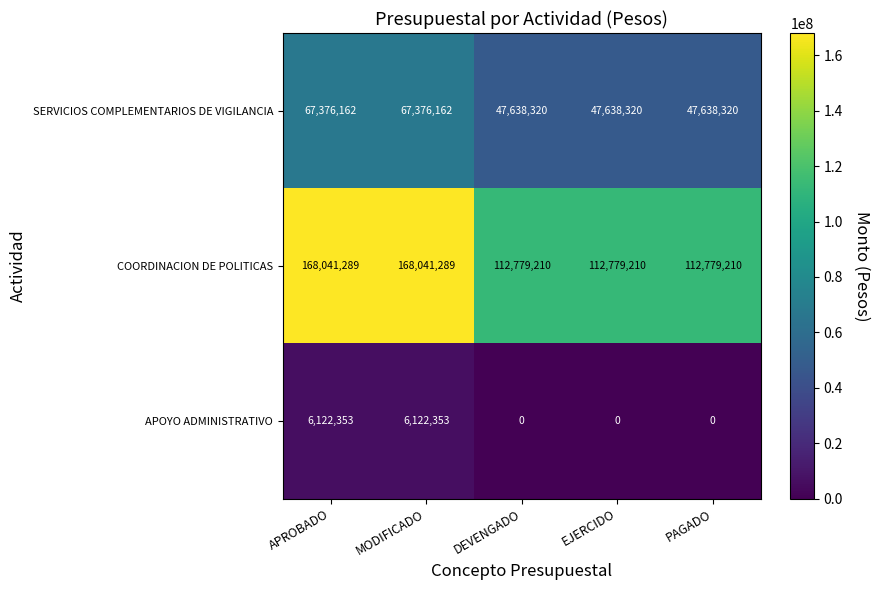

Reading left to right, transcribe all the data shown in this chart.

SERVICIOS COMPLEMENTARIOS DE VIGILANCIA: APROBADO=67376162	MODIFICADO=67376162	DEVENGADO=47638320	EJERCIDO=47638320	PAGADO=47638320
COORDINACION DE POLITICAS: APROBADO=168041289	MODIFICADO=168041289	DEVENGADO=112779210	EJERCIDO=112779210	PAGADO=112779210
APOYO ADMINISTRATIVO: APROBADO=6122353	MODIFICADO=6122353	DEVENGADO=0	EJERCIDO=0	PAGADO=0